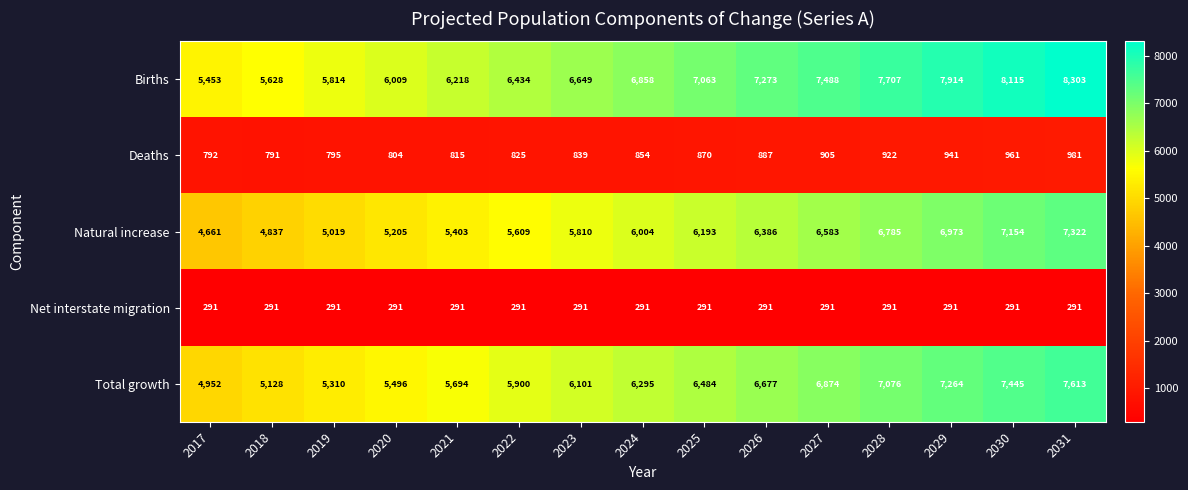

What is the difference between the highest and lowest values at 2017?

5162